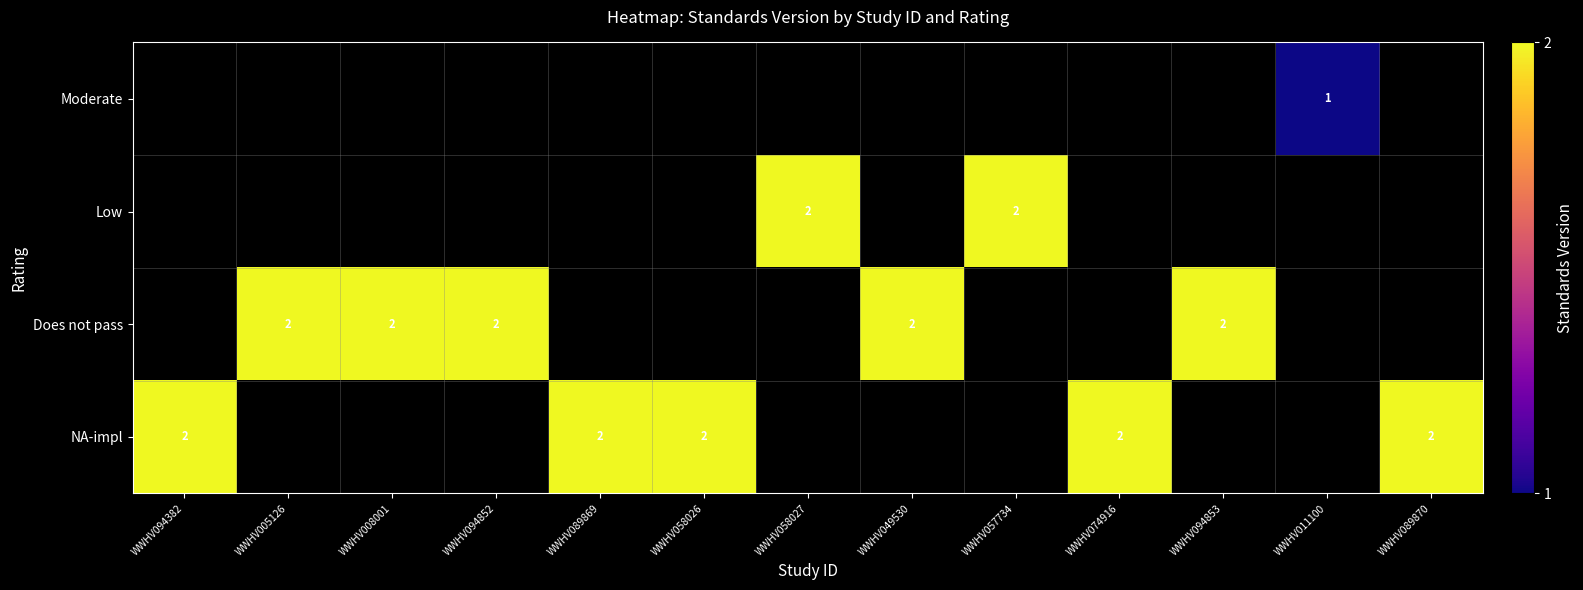

The Moderate series shows 1 at WWHV011100. True or false?

True